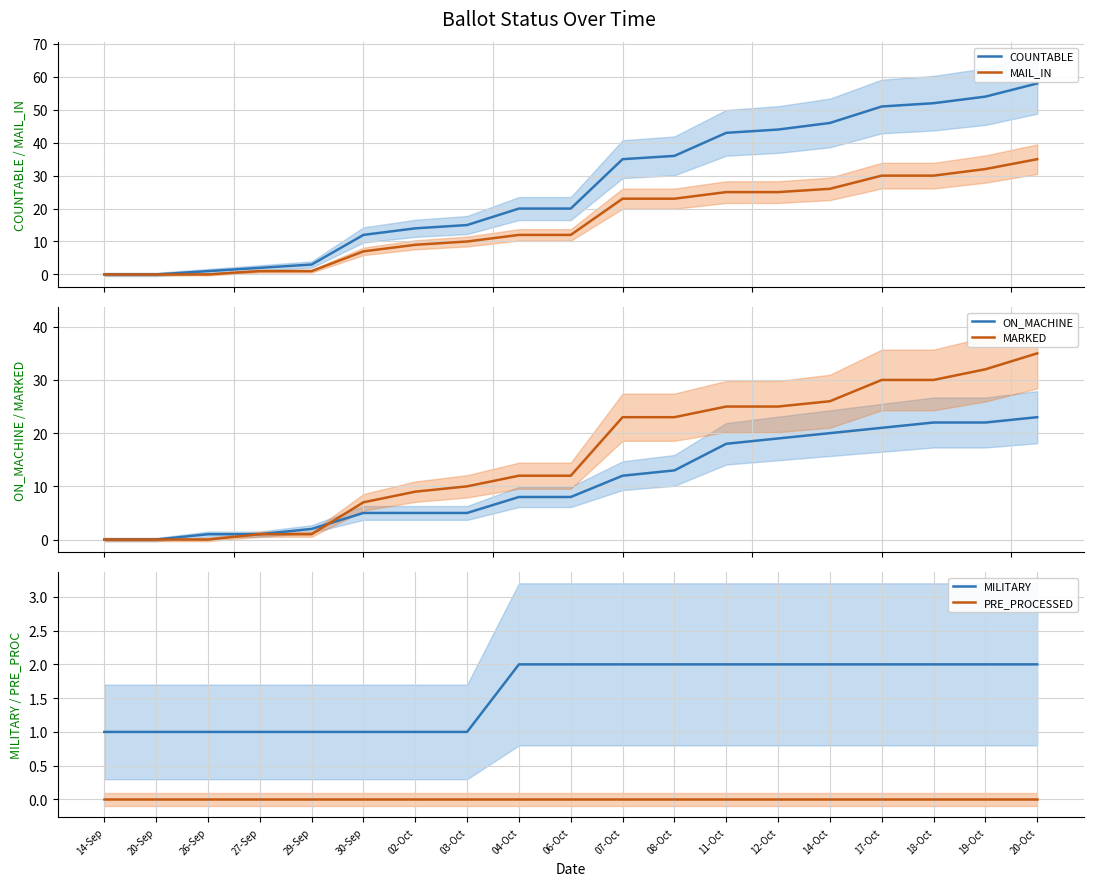

List the series in order of their peak value, highest first.

COUNTABLE, MAIL_IN, MARKED, ON_MACHINE, MILITARY, PRE_PROCESSED